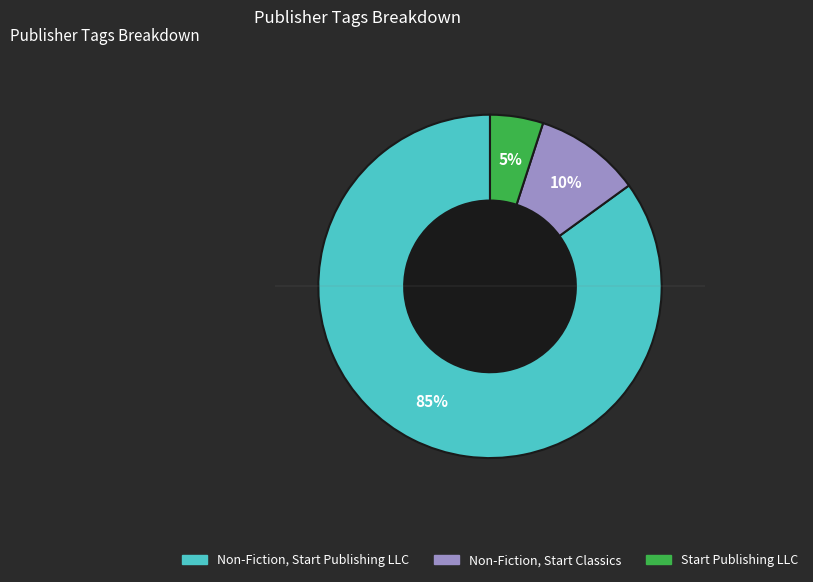

Is there a majority slice in this chart?

Yes